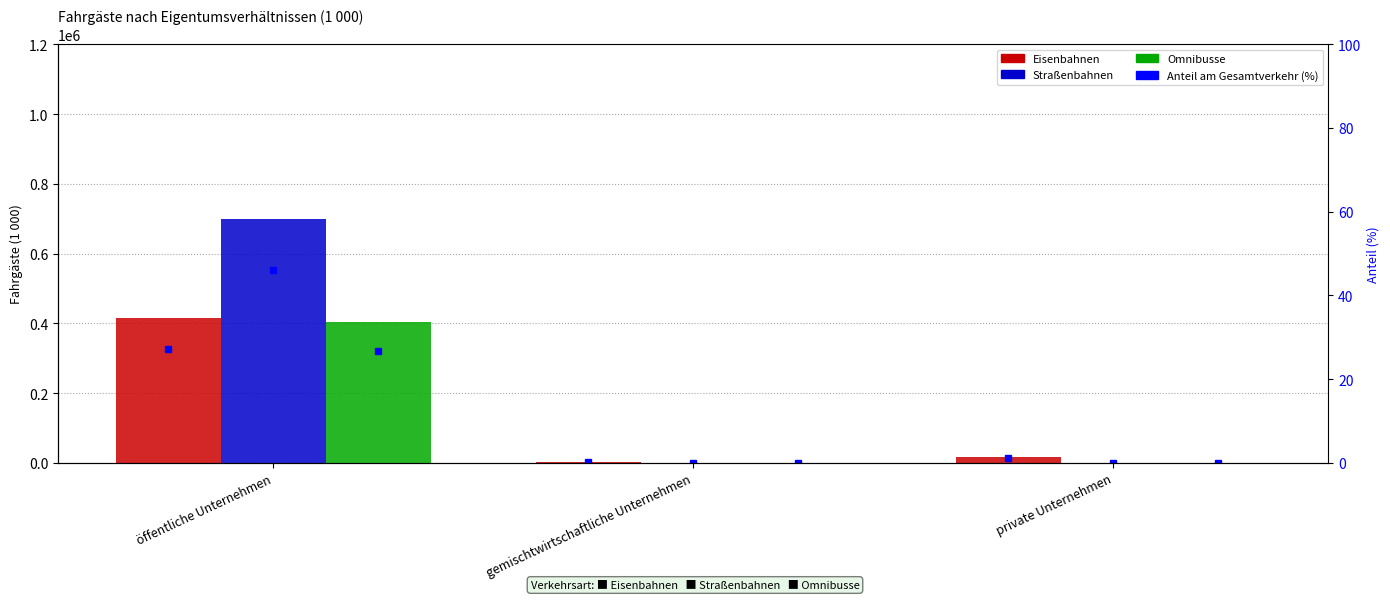

How many Straßenbahnen values are between 0 and 698429?

3